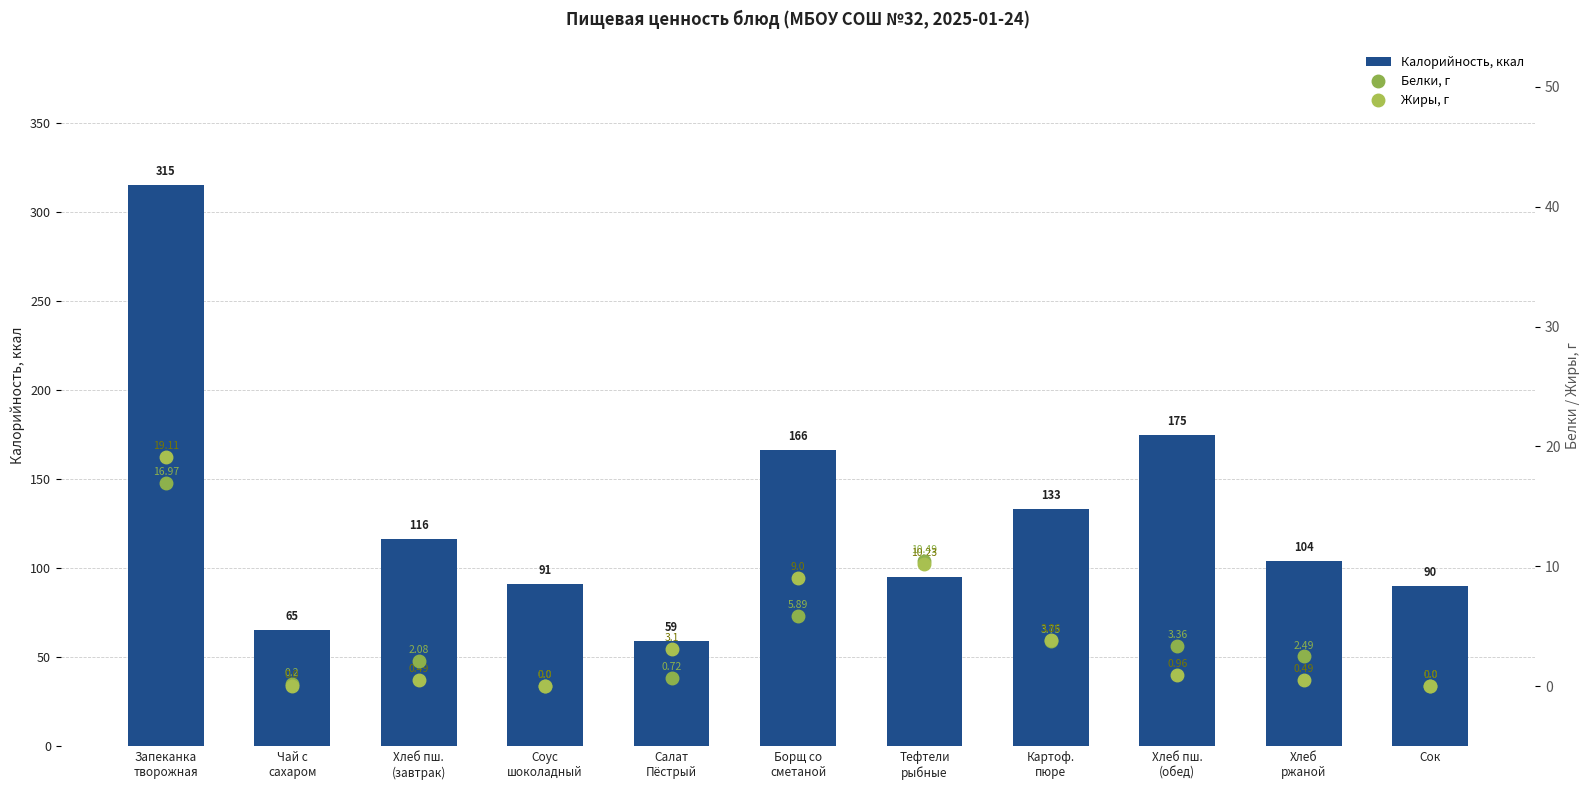

The value of Жиры, г at Чай с
сахаром is 0.0. True or false?

True